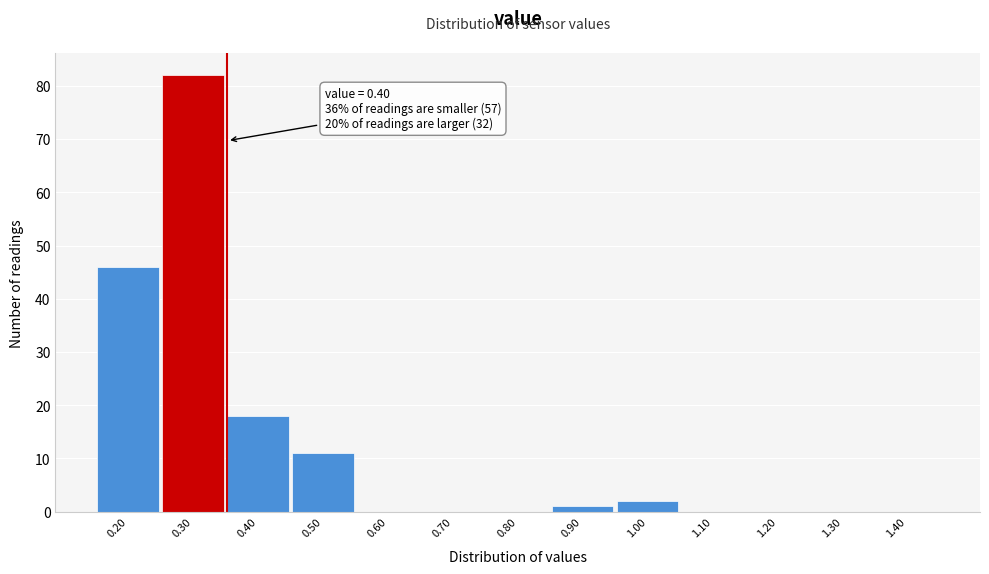

Reading left to right, extract all data points from this chart.

0.20=46	0.30=82	0.40=18	0.50=11	0.60=0	0.70=0	0.80=0	0.90=1	1.00=2	1.10=0	1.20=0	1.30=0	1.40=0